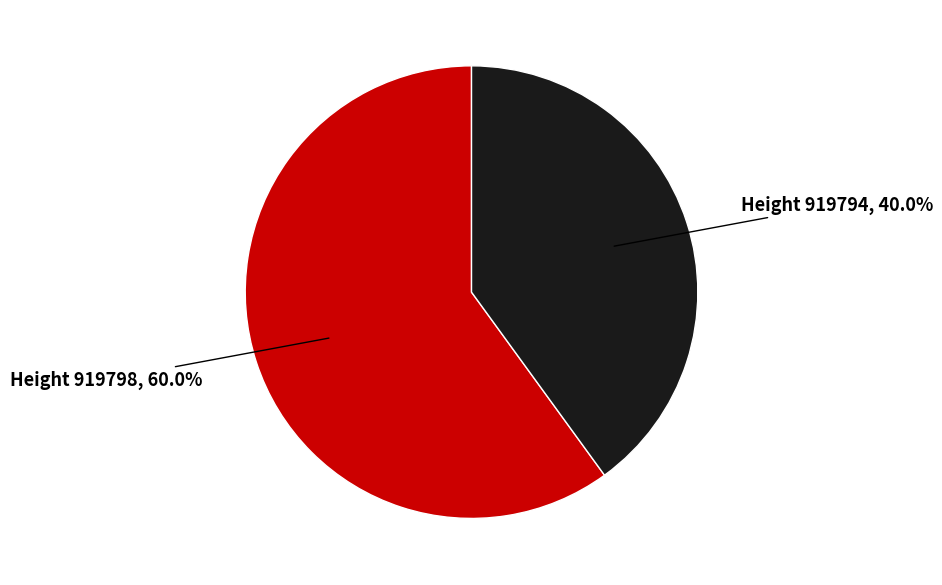

Does any single category account for the majority?

Yes